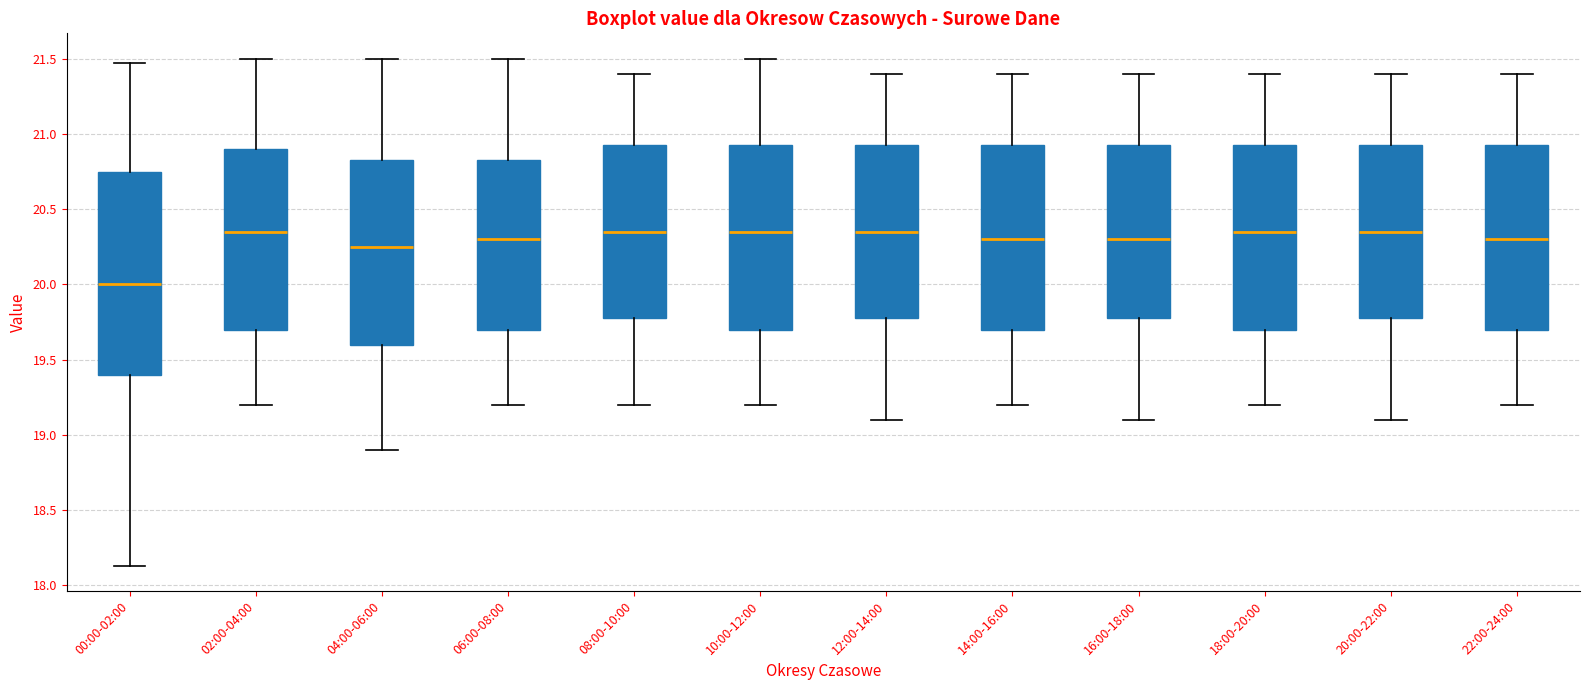

Reading left to right, transcribe this box plot: for each box, give where its median line is, the range the box spans, and where its two whiskers end, as read against the y-axis. The values are not printed on the chart, so give them approximately, as read against the axis.

00:00-02:00: median 20.00, box 19.40 to 20.75, whiskers 18.15 to 21.45
02:00-04:00: median 20.35, box 19.70 to 20.90, whiskers 19.20 to 21.50
04:00-06:00: median 20.25, box 19.60 to 20.85, whiskers 18.90 to 21.50
06:00-08:00: median 20.30, box 19.70 to 20.85, whiskers 19.20 to 21.50
08:00-10:00: median 20.35, box 19.80 to 20.95, whiskers 19.20 to 21.40
10:00-12:00: median 20.35, box 19.70 to 20.95, whiskers 19.20 to 21.50
12:00-14:00: median 20.35, box 19.80 to 20.95, whiskers 19.10 to 21.40
14:00-16:00: median 20.30, box 19.70 to 20.95, whiskers 19.20 to 21.40
16:00-18:00: median 20.30, box 19.80 to 20.95, whiskers 19.10 to 21.40
18:00-20:00: median 20.35, box 19.70 to 20.95, whiskers 19.20 to 21.40
20:00-22:00: median 20.35, box 19.80 to 20.95, whiskers 19.10 to 21.40
22:00-24:00: median 20.30, box 19.70 to 20.95, whiskers 19.20 to 21.40